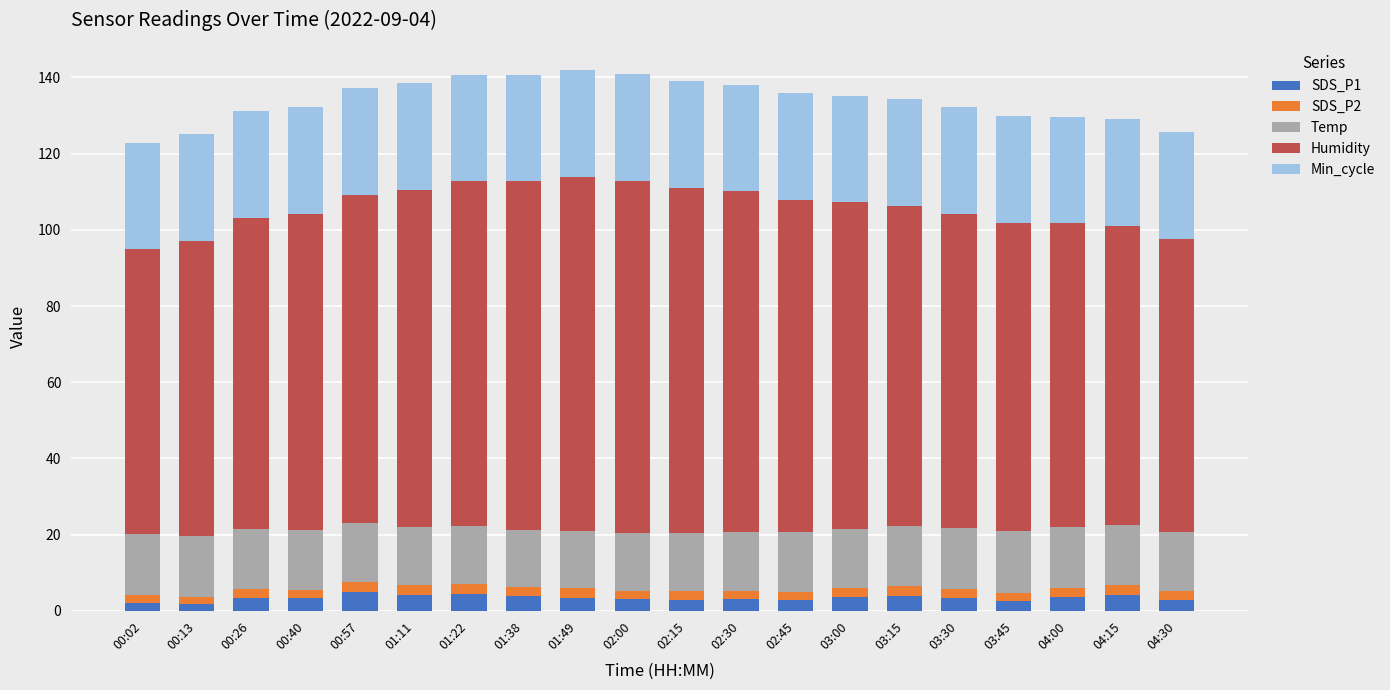

What is the sum of all SDS_P1 values?

68.1